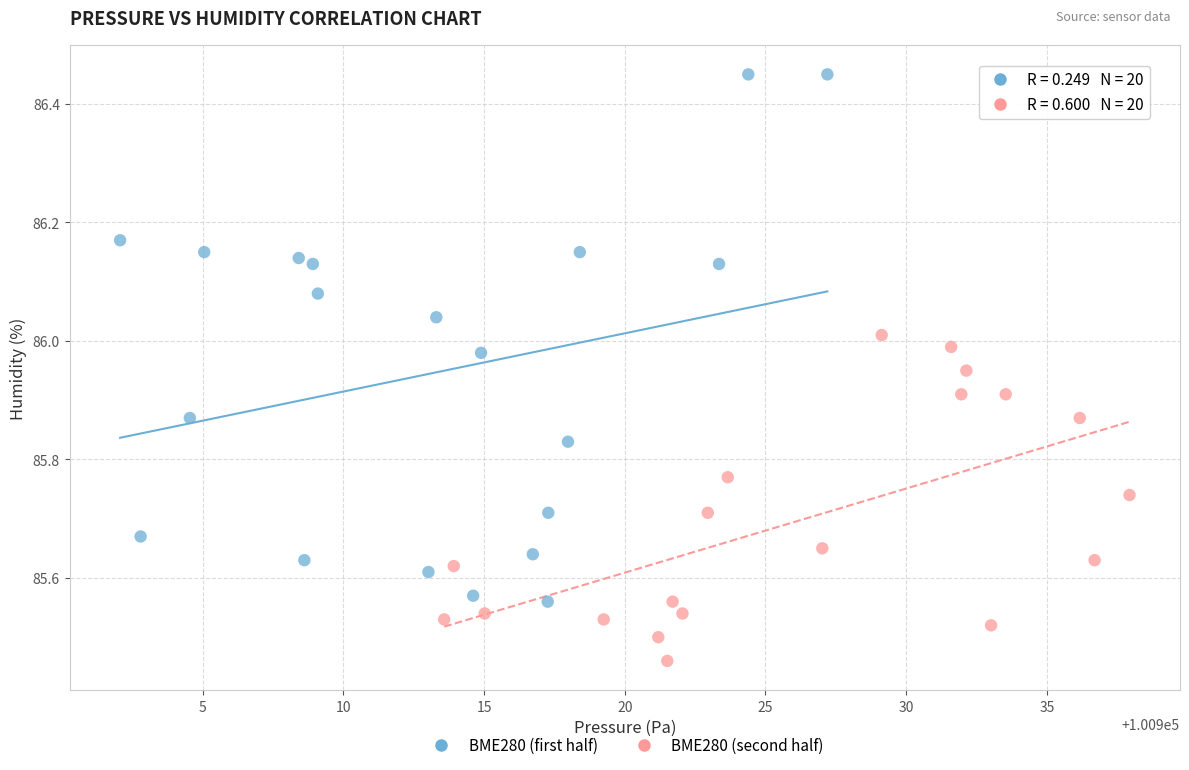

Which series has the widest spread of Y values?

BME280 (first half)